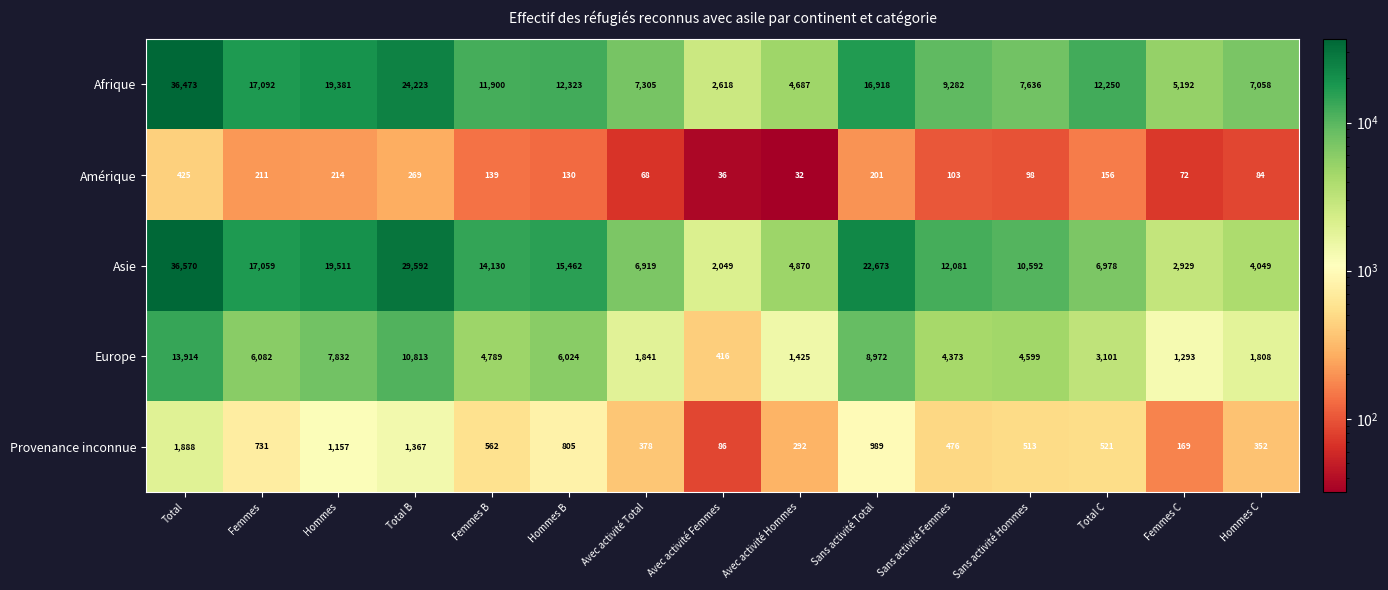

The value of Afrique at Avec activité Total is 7305. True or false?

True